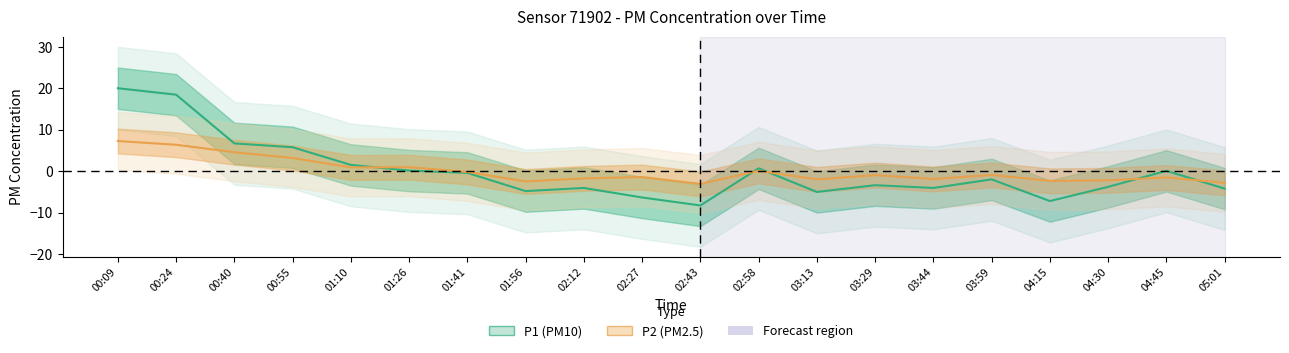

The value of P2 at 02:12 is -0.8. True or false?

False